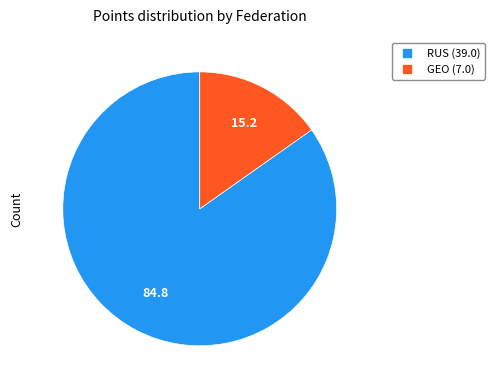

Is there a majority slice in this chart?

Yes